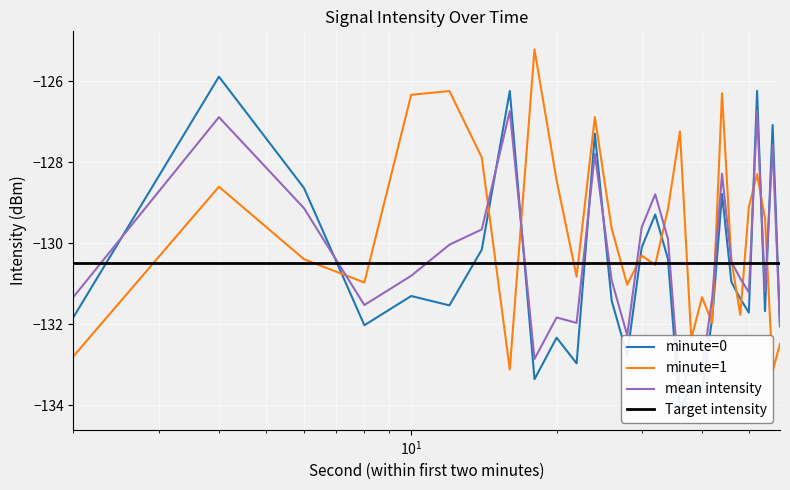

Is it true that minute_1 equals -132.5 at 58?

True